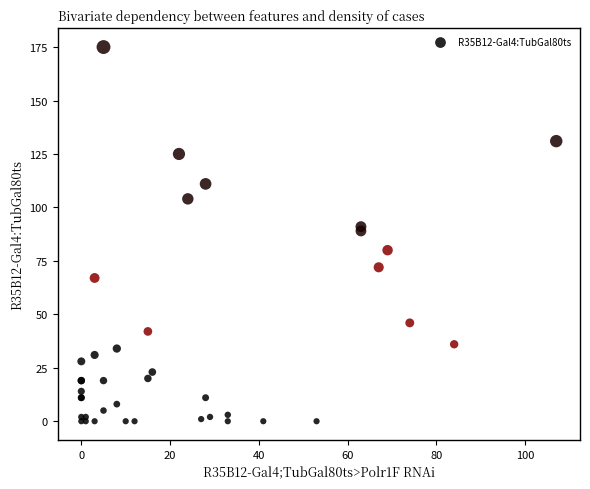

What Y value in the scatter plot is closest to 87?

89